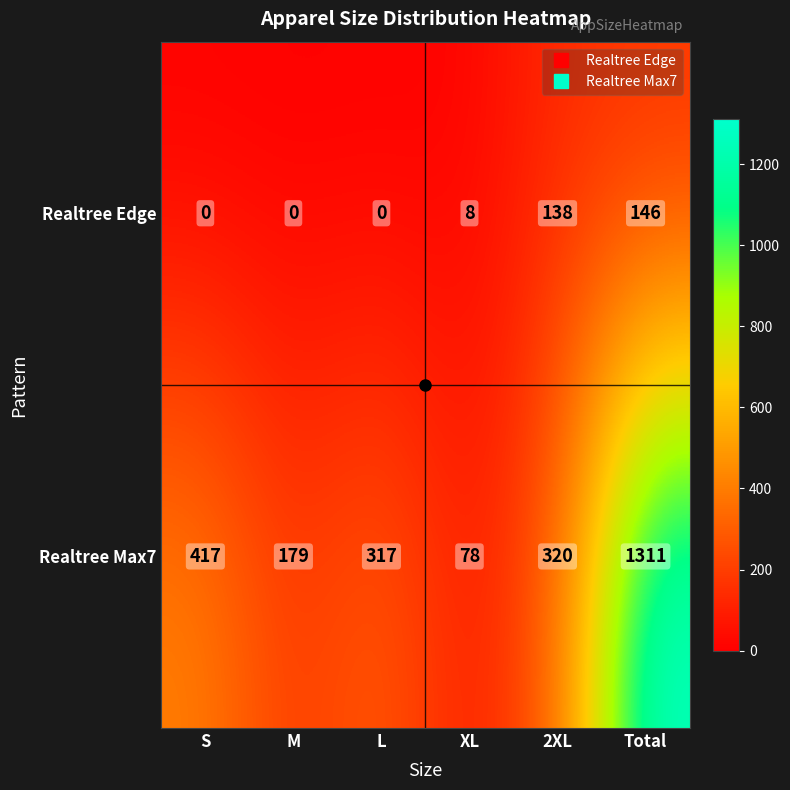

List the series in order of their peak value, highest first.

Realtree Max7, Realtree Edge